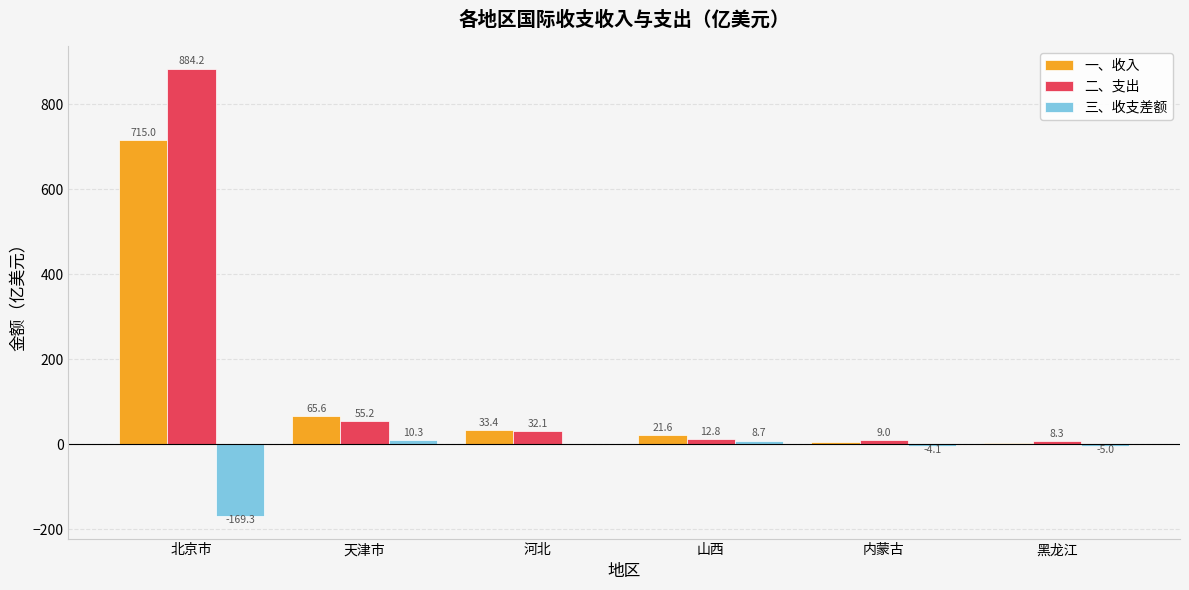

What is the sum of the 一、收入 values at 内蒙古 and 北京市?

719.8